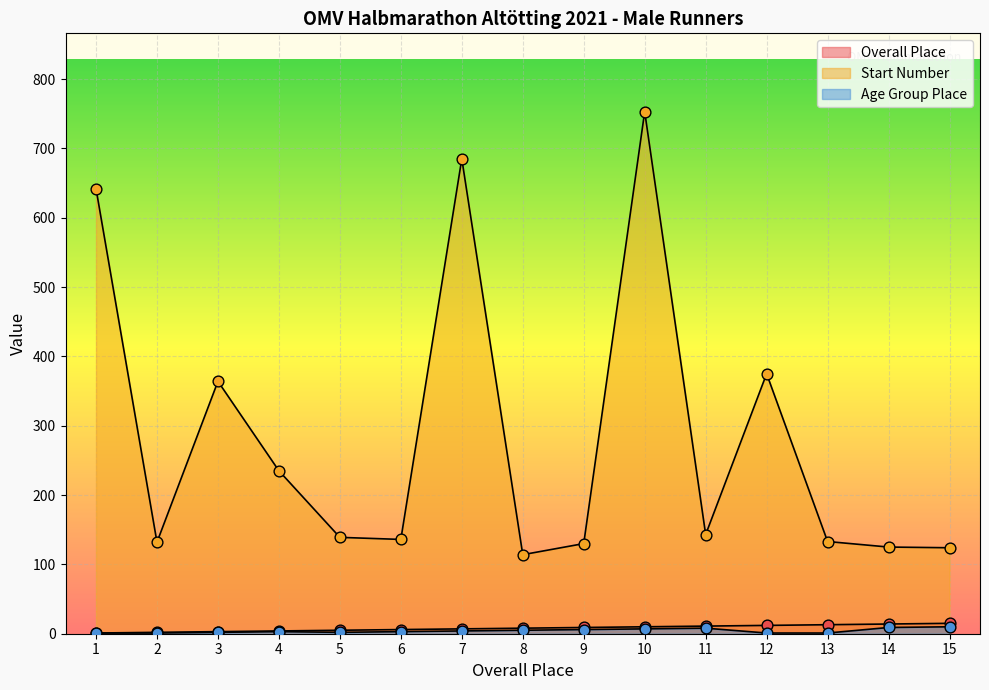

Which series has the largest total across all categories?

Start Number